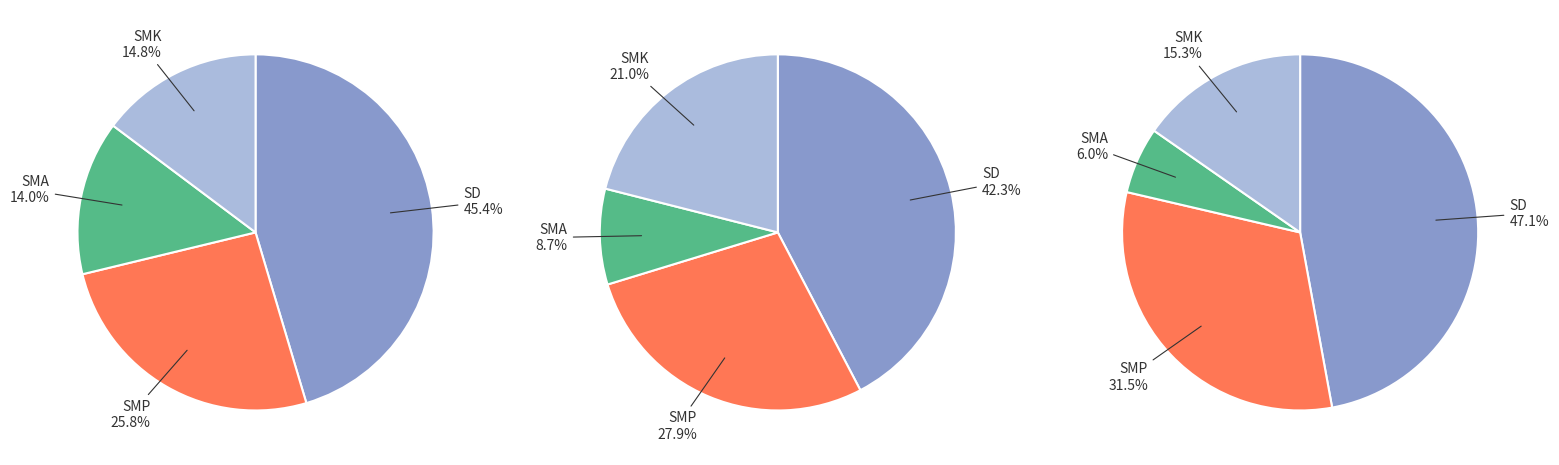

Does SMP represent more than half of the total?

No